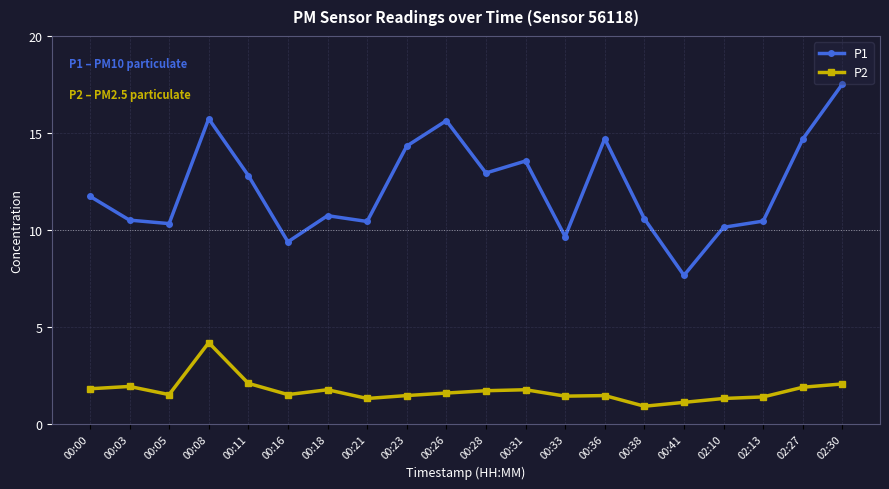

What is the label of the 5th point from the left?

00:11